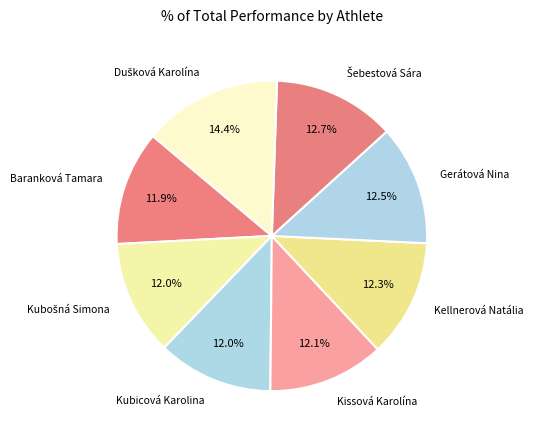

Combined, what portion of the pie is Kissová Karolína and Kubicová Karolina?

24.1%